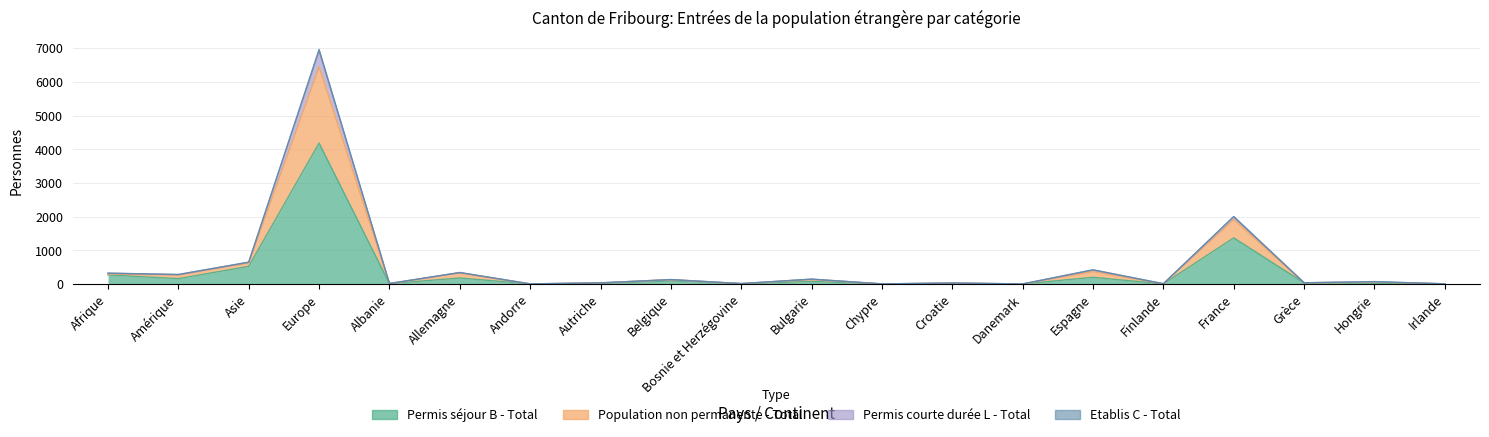

What is the value of the Permis séjour B - Total point at the 3rd from the left?

522